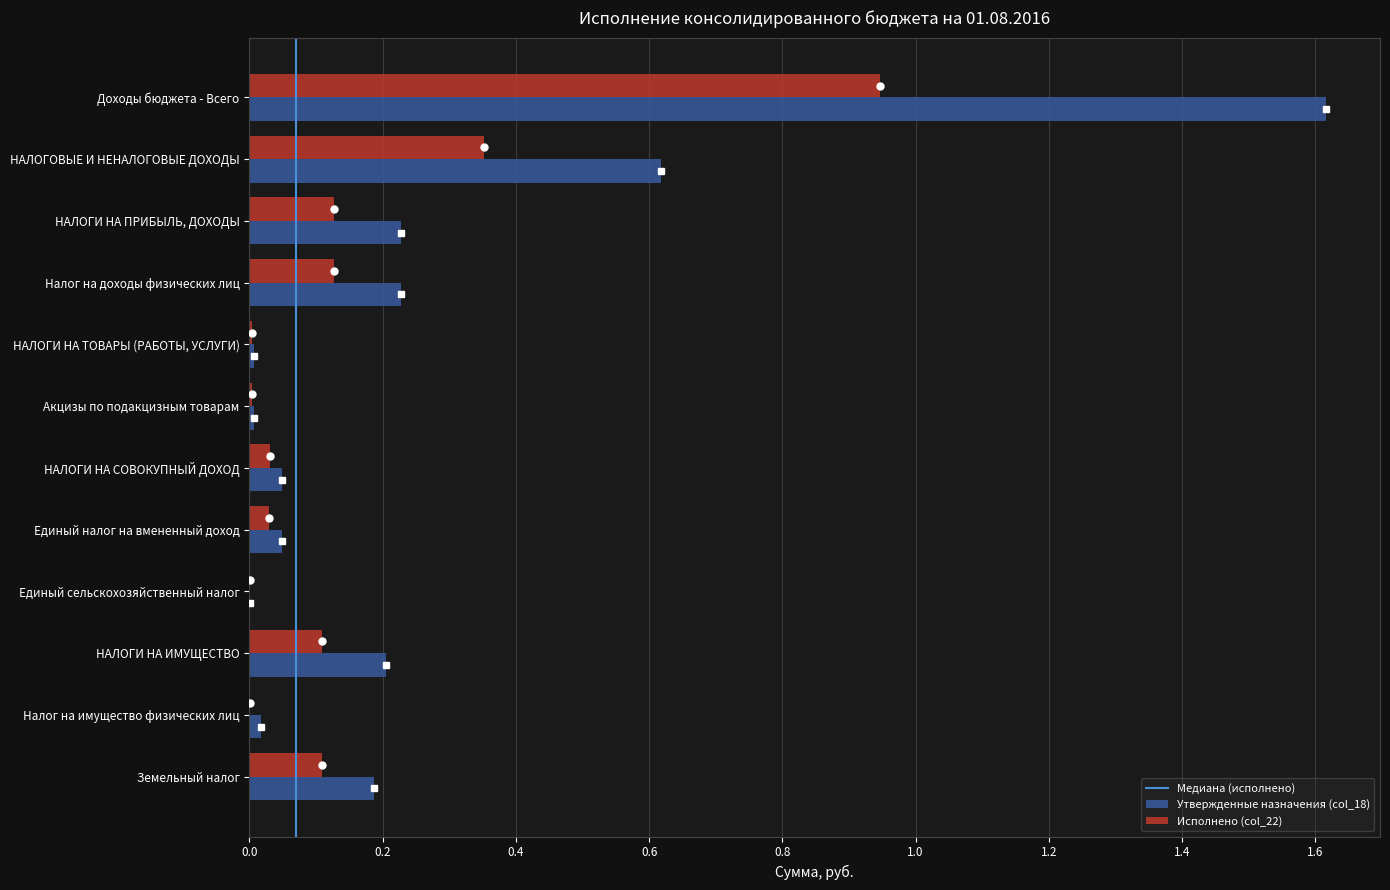

Is it true that Утвержденные назначения (col_18) equals 1.0 at Доходы бюджета - Всего?

False